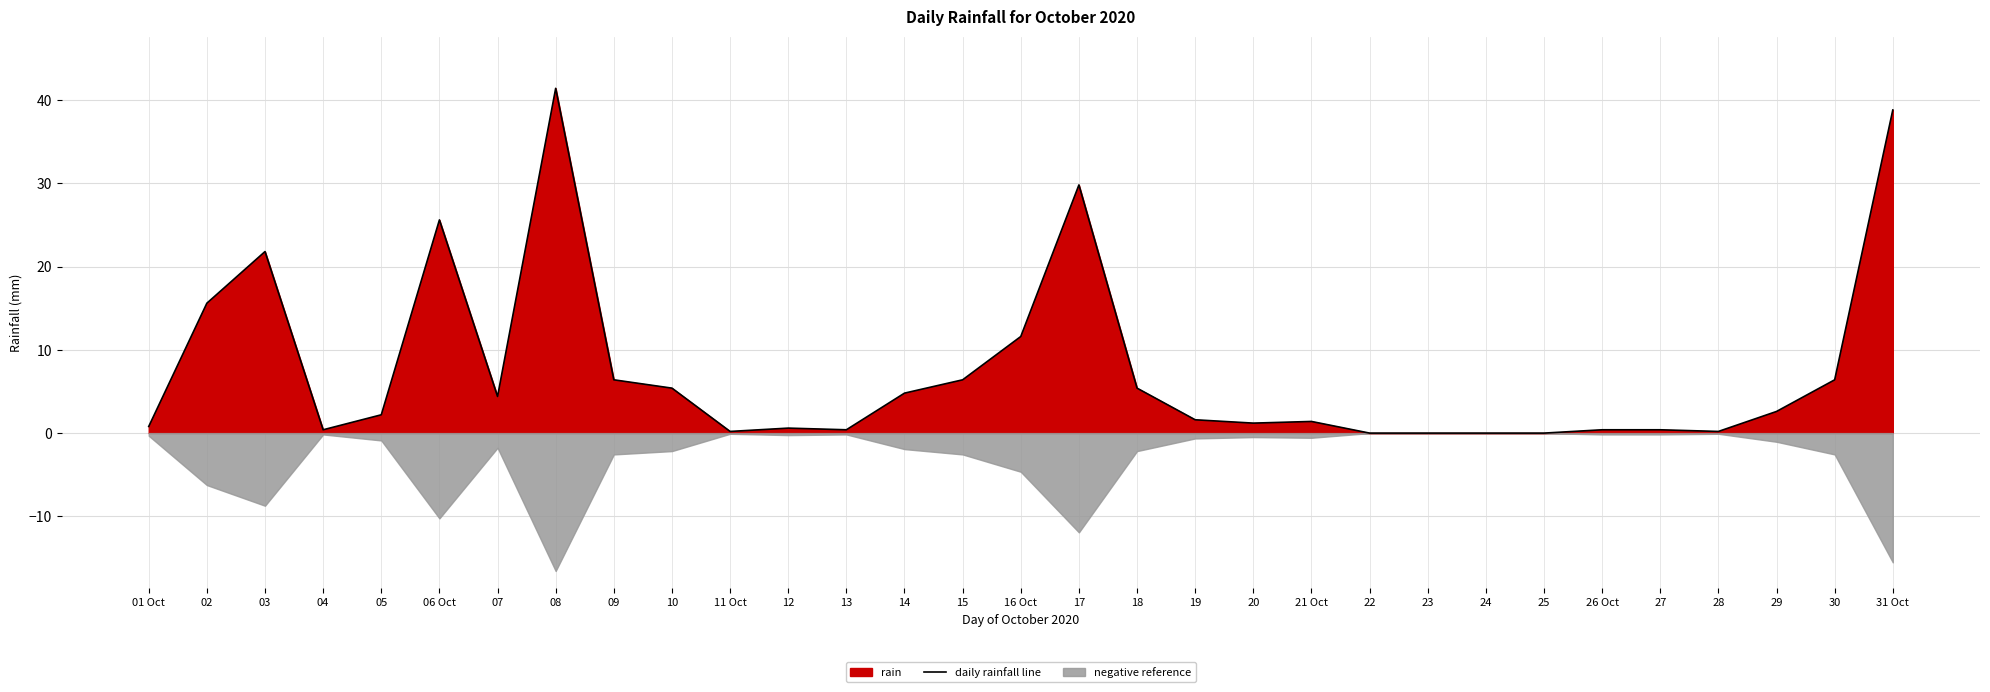

Rank the categories by value from highest to lowest.

08, 31 Oct, 17, 06 Oct, 03, 02, 16 Oct, 09, 15, 30, 10, 18, 14, 07, 29, 05, 19, 21 Oct, 20, 01 Oct, 12, 04, 13, 26 Oct, 27, 11 Oct, 28, 22, 23, 24, 25